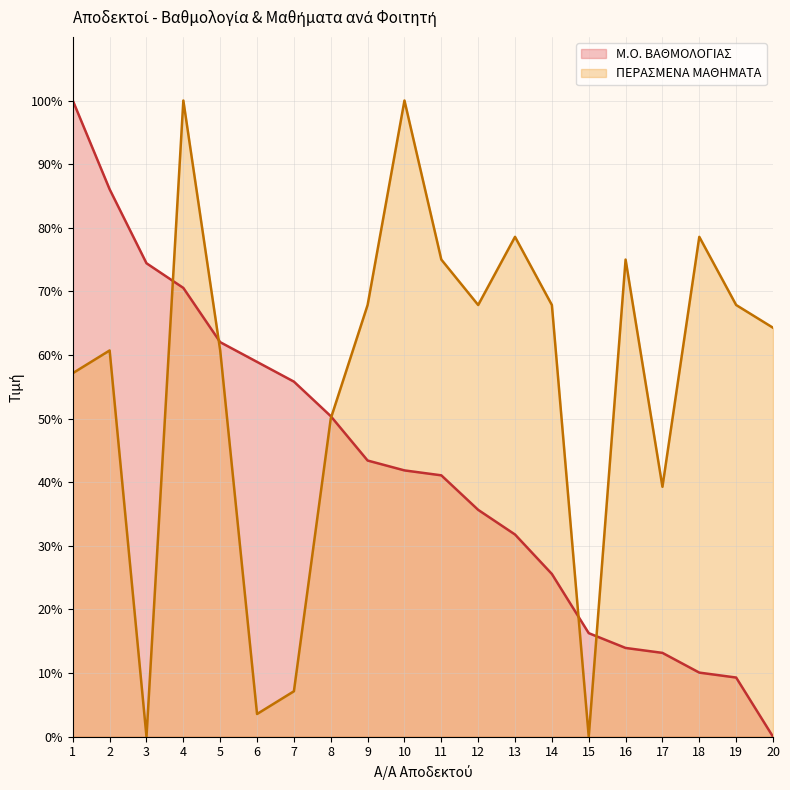

Where is the first local minimum for ΠΕΡΑΣΜΕΝΑ ΜΑΘΗΜΑΤΑ?

3